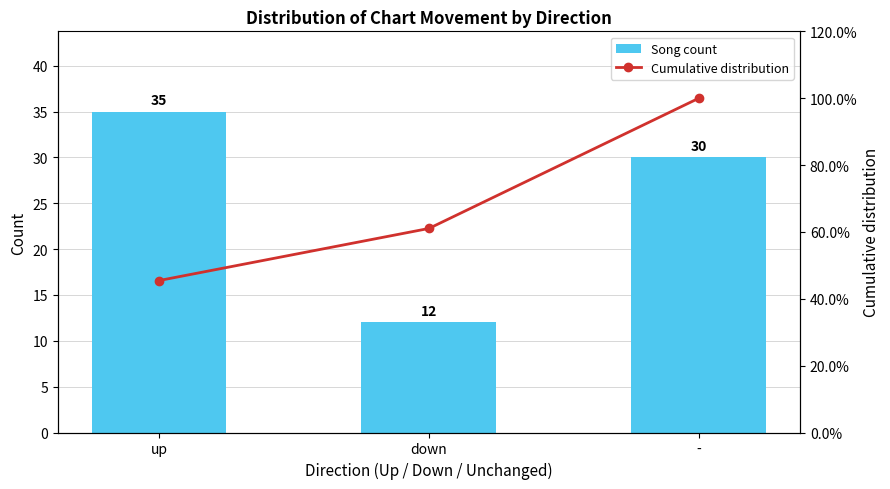

What is the highest value of the Cumulative distribution series?

100.0